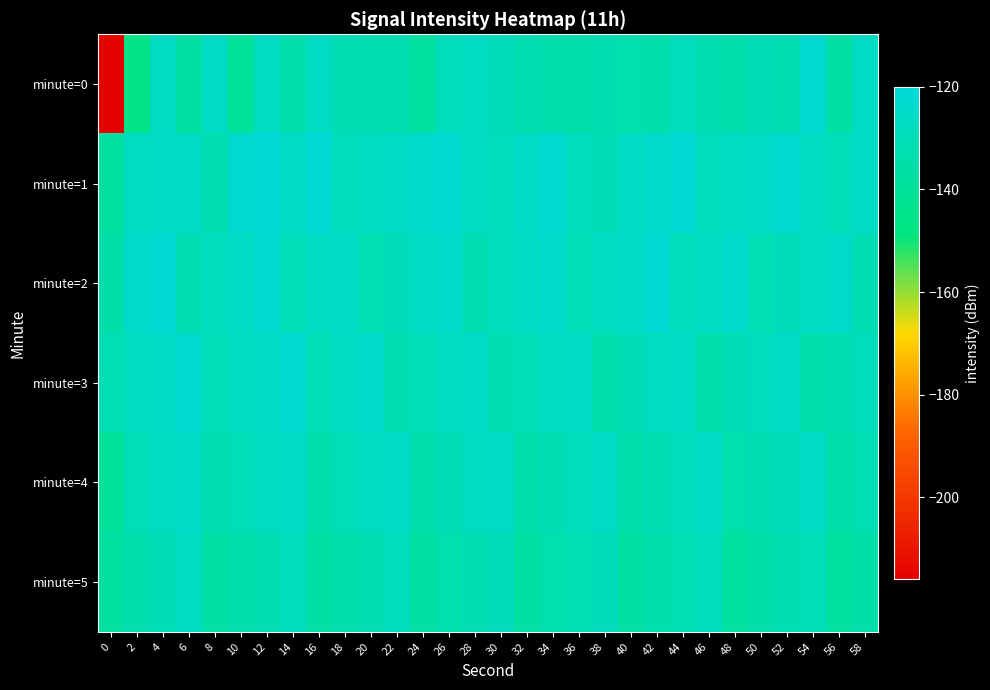

Which series has the widest spread of values?

row_0